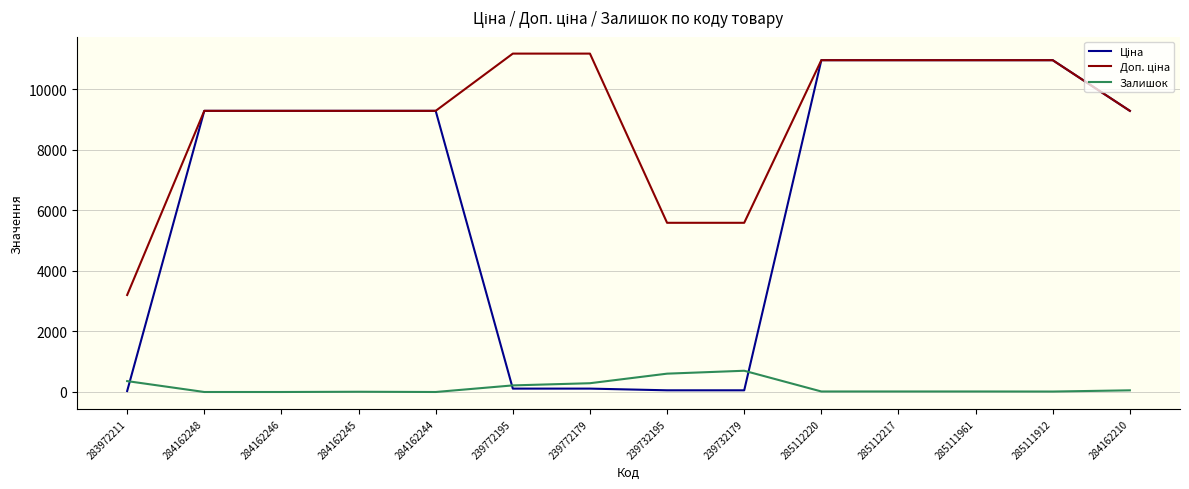

The Залишок series shows 218.0 at 239772195. True or false?

True